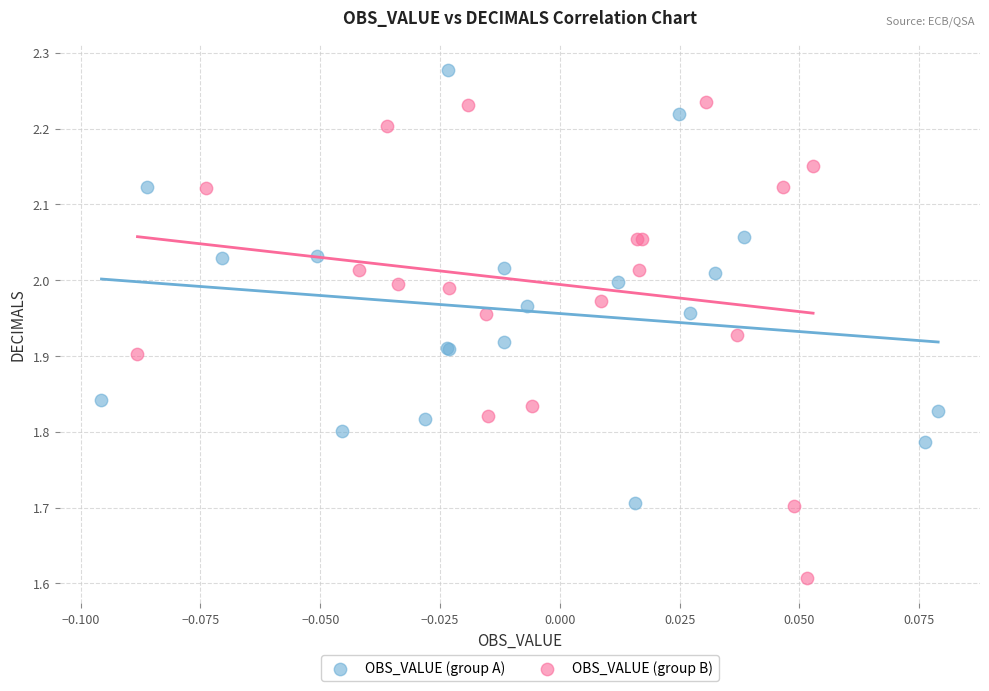

What are all the series names shown in the legend?

OBS_VALUE (group A), OBS_VALUE (group B)